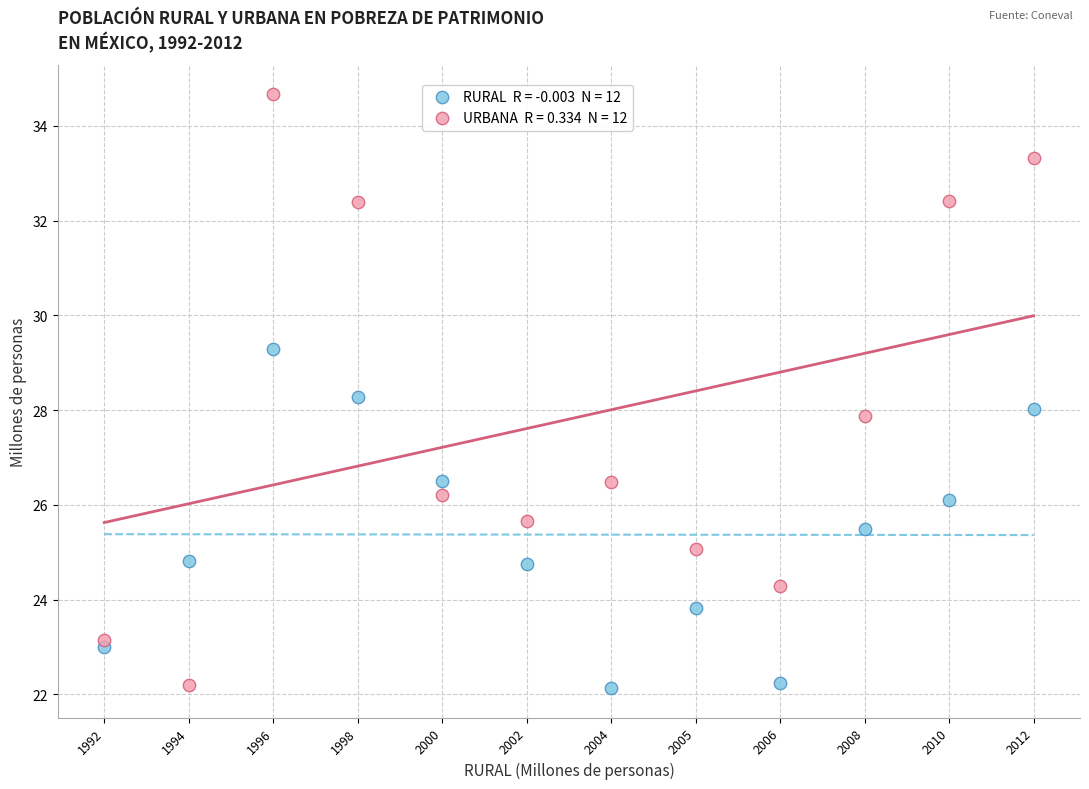

Across all data points, what is the range of Y values (max minus min)?

12.5